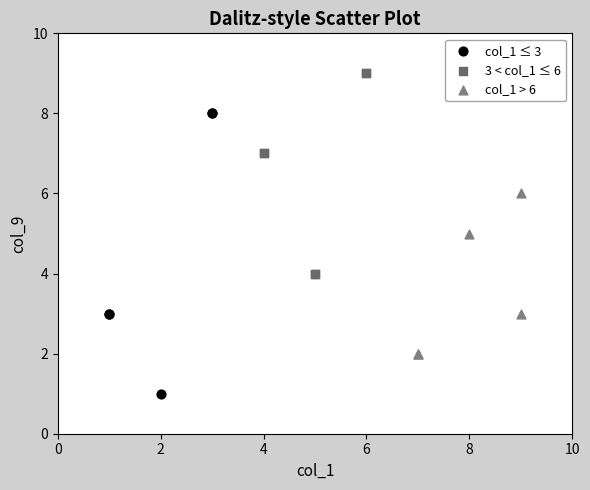

Which series reaches the minimum Y coordinate?

col_1 ≤ 3